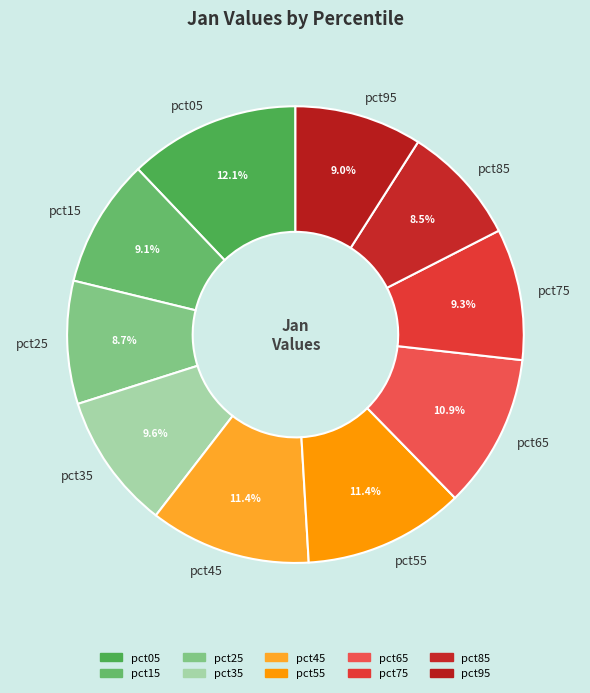

What percentage is the pct65 slice, to the nearest percent?

11%